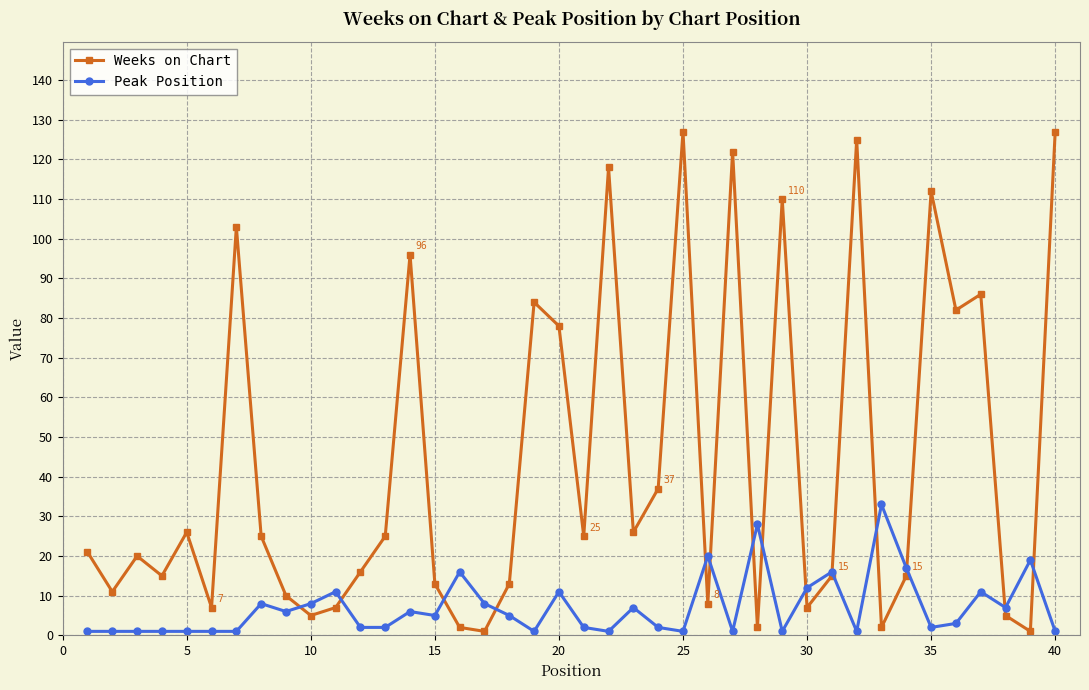

Which series has the largest range (max minus min)?

Weeks on Chart